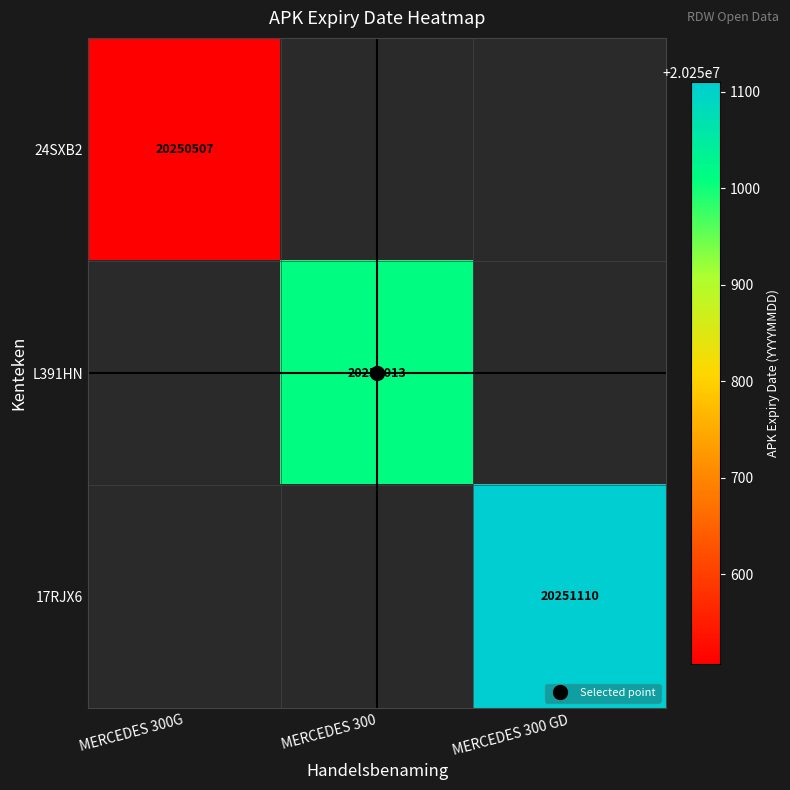

Which series has the largest range (max minus min)?

24SXB2